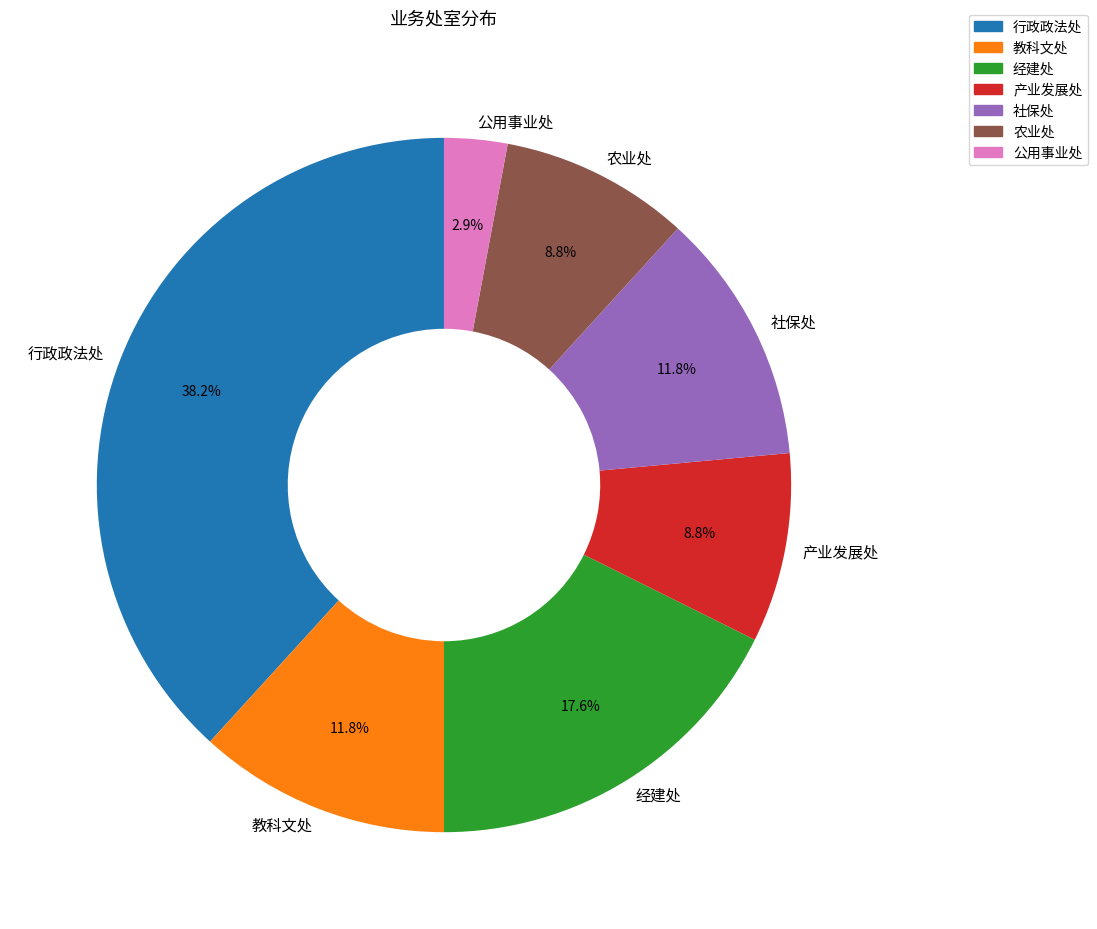

To the nearest percent, what portion does 行政政法处 represent?

38%